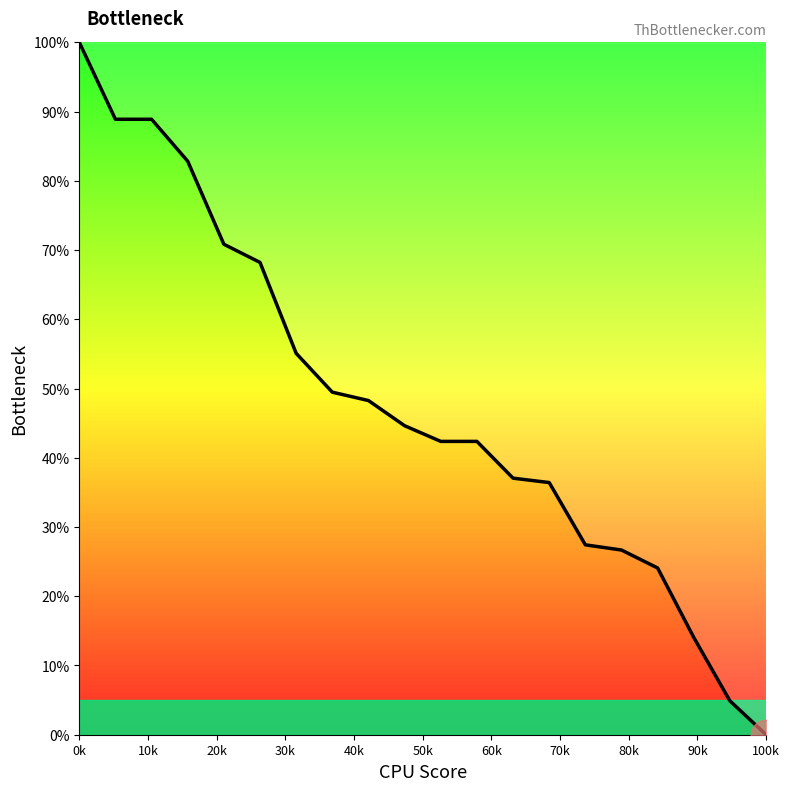

Does the chart display data point markers on the line(s)?

No